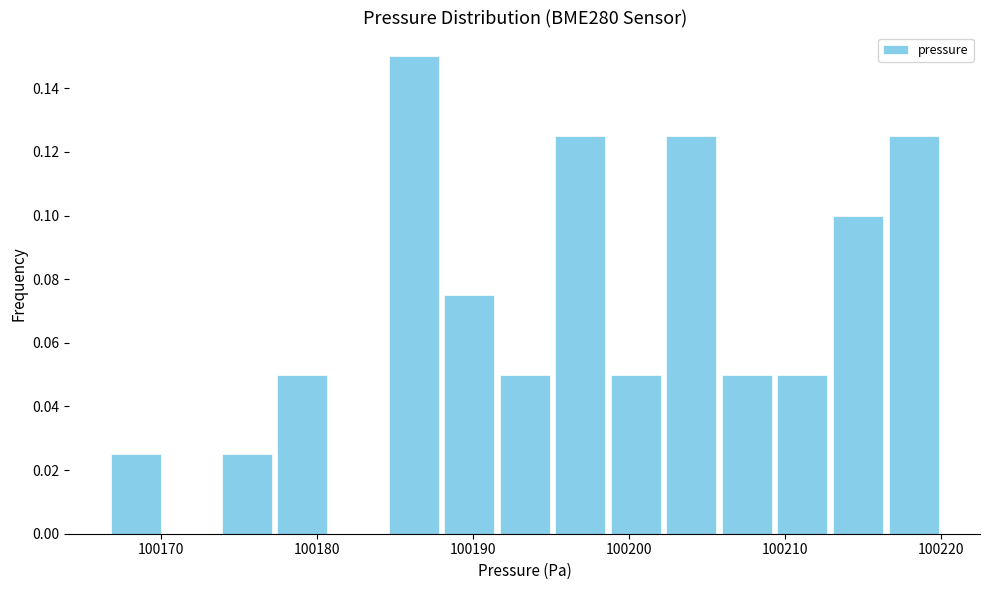

Read against the x-axis, roughly where is the centre of the tallest bar?

100186